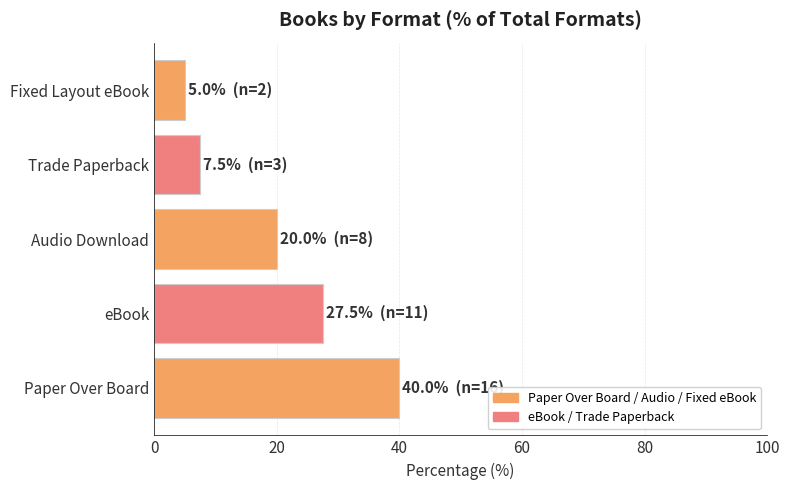

Is it true that the value at Paper Over Board is 12.2?

False